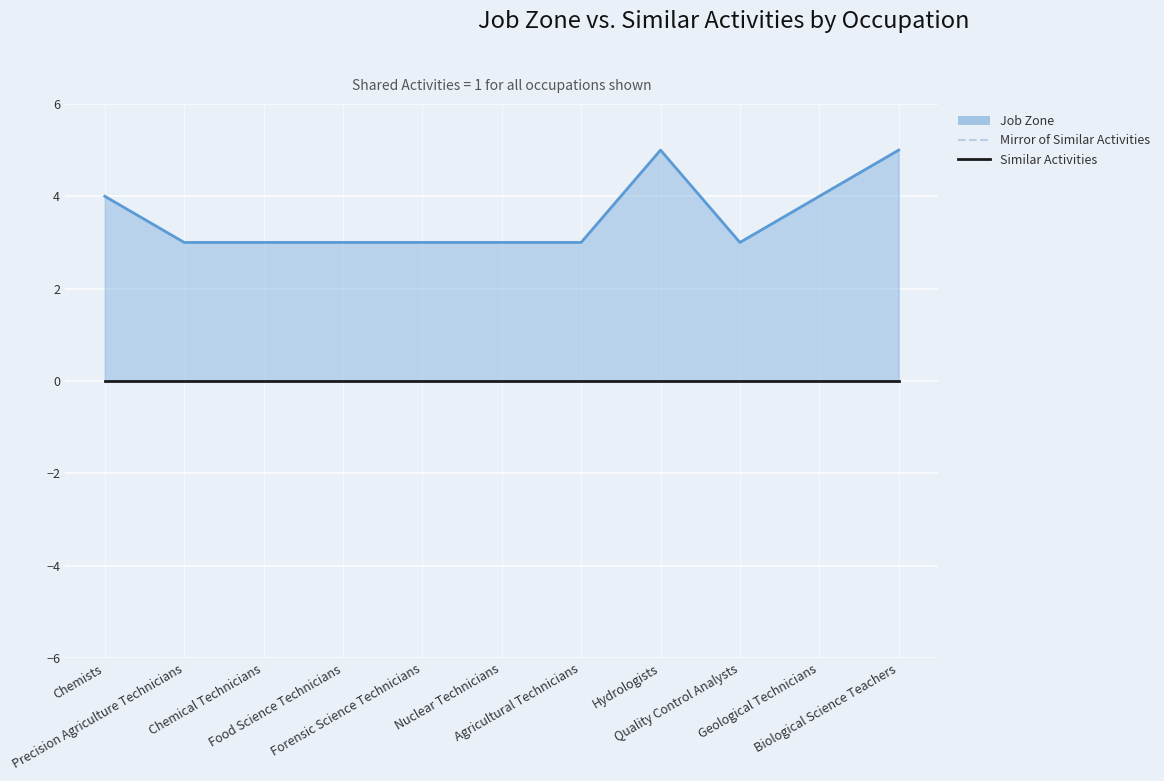

Rank the series by their maximum value, from highest to lowest.

Job Zone (line), Mirror of Similar Activities, Similar Activities